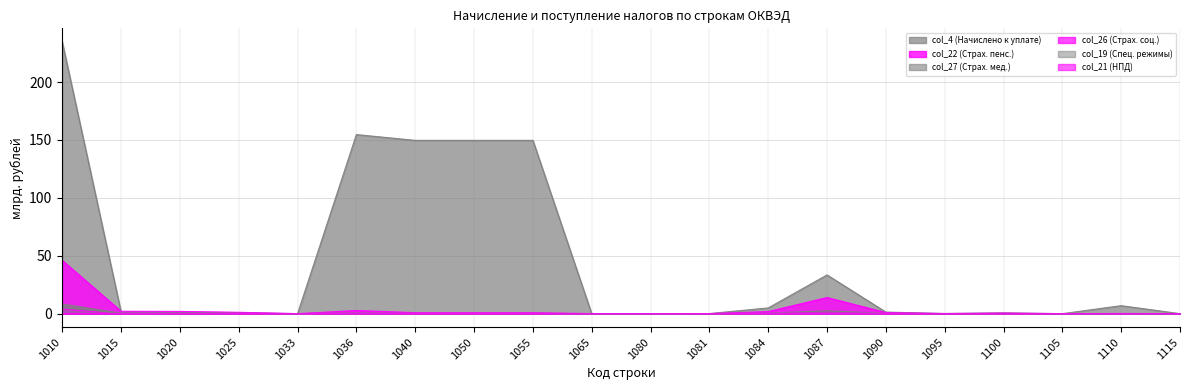

True or false: col_22 (Страх. пенс.) and col_27 (Страх. мед.) intersect in this chart.

False